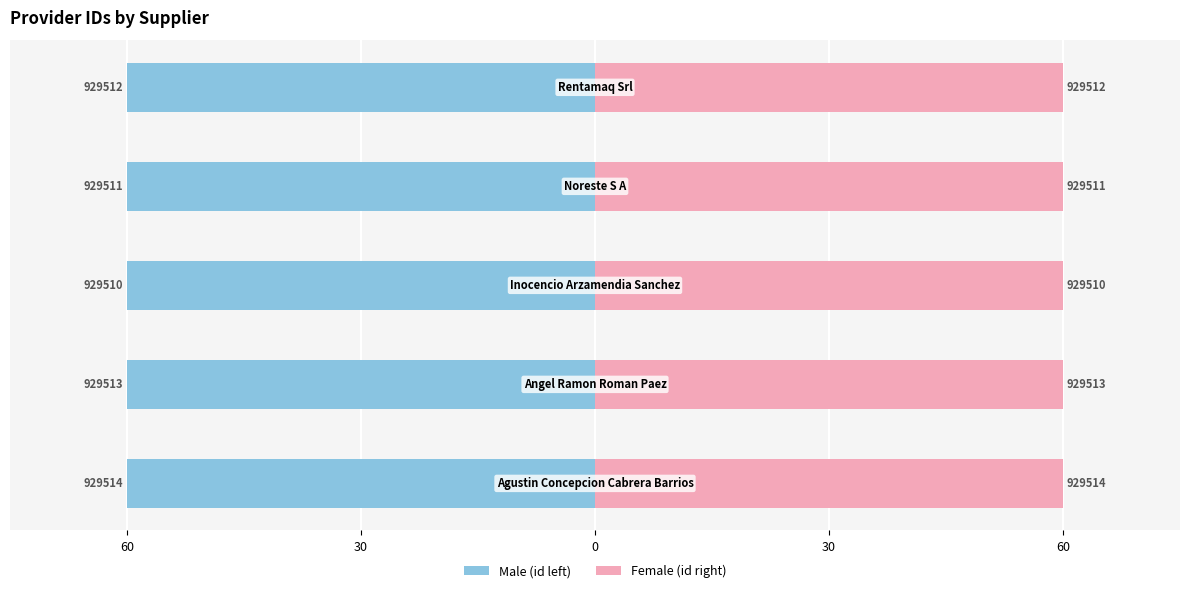

Which series has the largest range (max minus min)?

id (left)